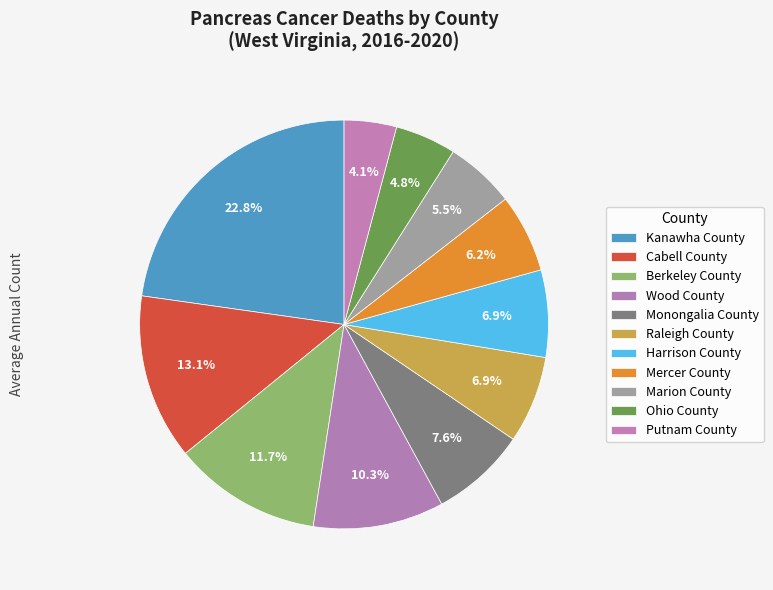

What percentage do Marion County and Harrison County together represent?

12.4%